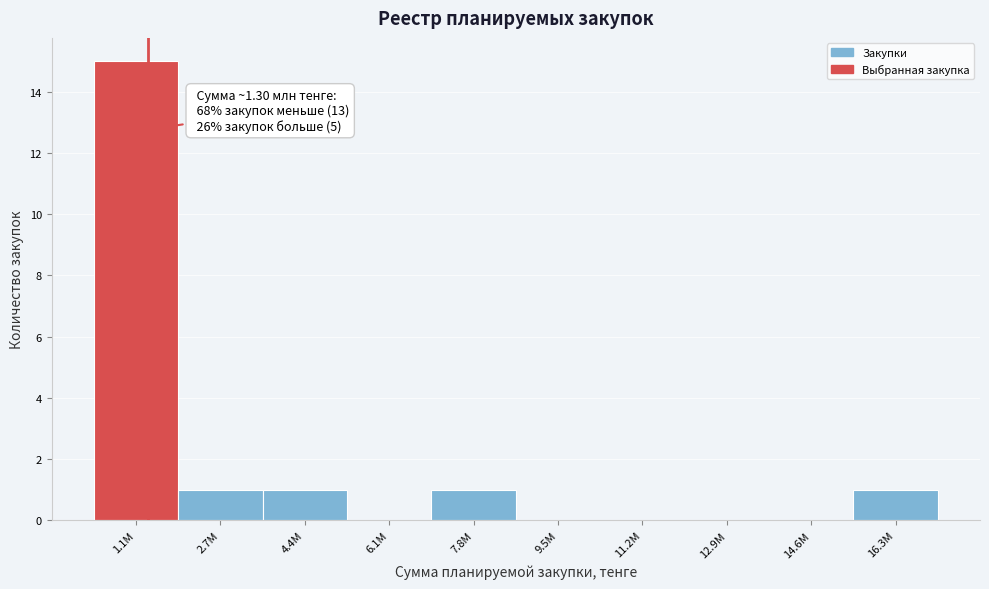

Reading left to right, list all the values displayed in this chart.

1.1M=15	2.7M=1	4.4M=1	6.1M=0	7.8M=1	9.5M=0	11.2M=0	12.9M=0	14.6M=0	16.3M=1